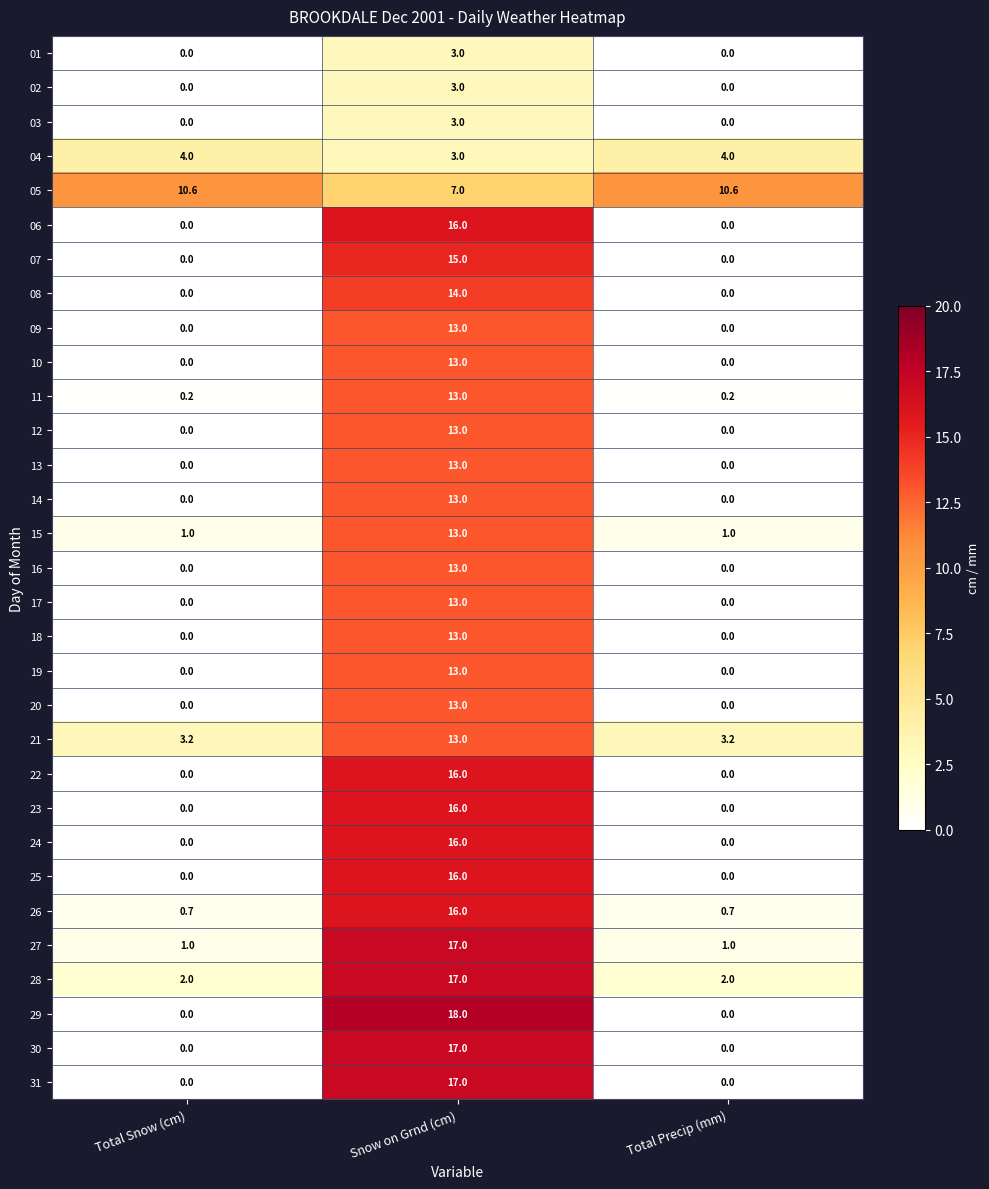

What is the total value across all series at Snow on Grnd (cm)?

399.0